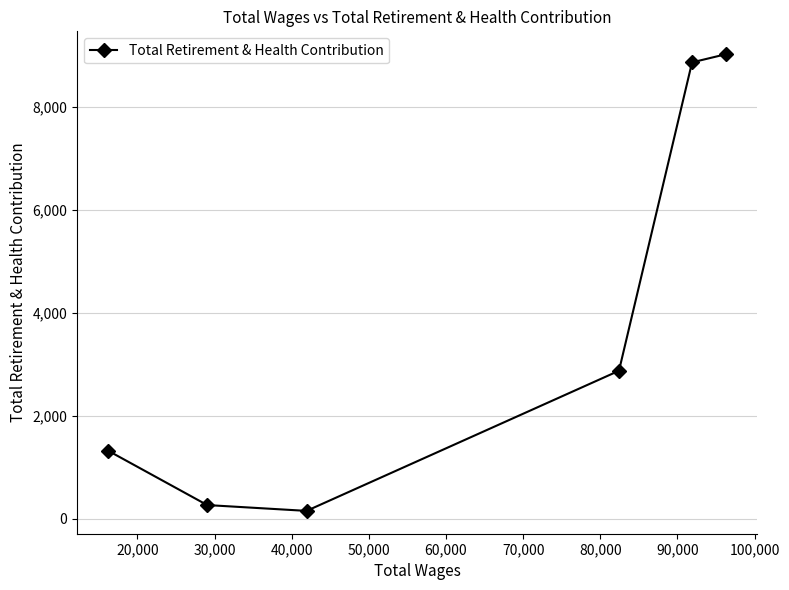

What is the average value?

3751